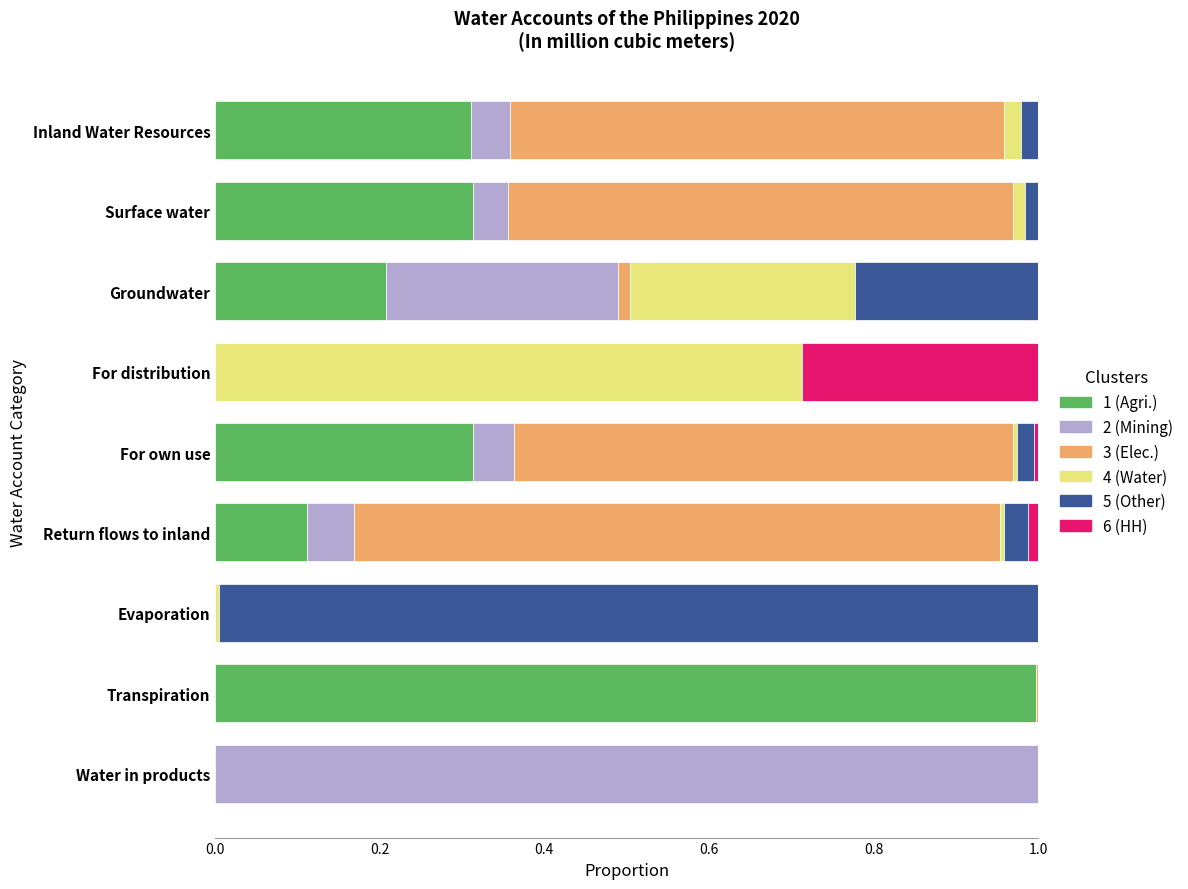

What is the total value across all series at For distribution?

1.0